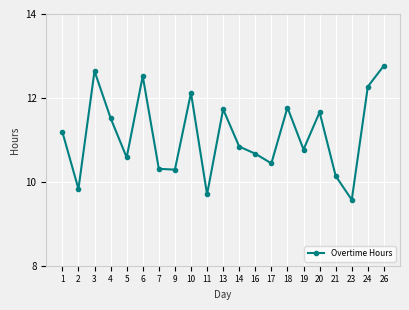

Does the chart have visible grid lines?

Yes